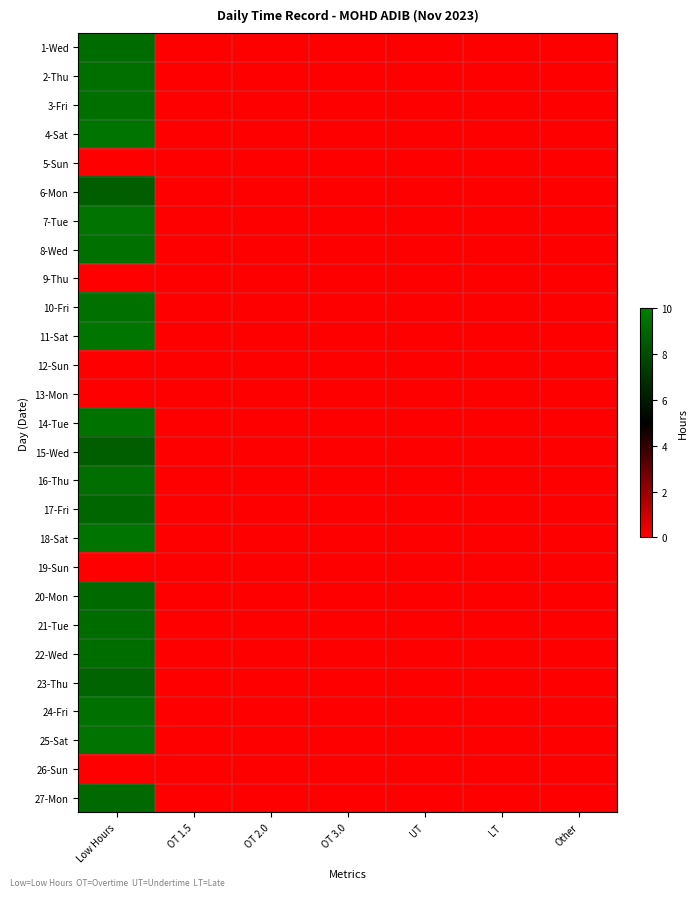

At how many categories does at least one series exceed 0?

1